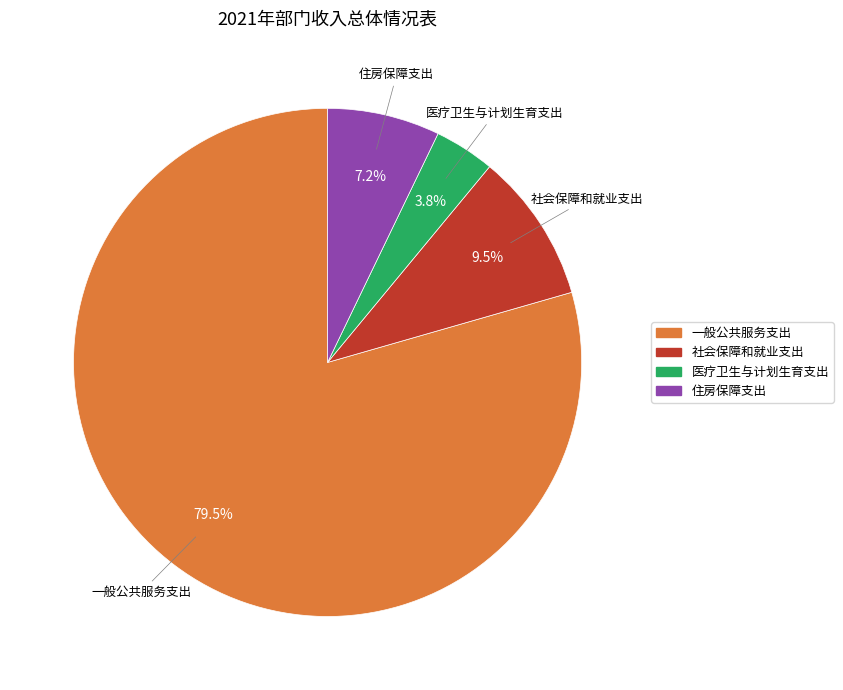

Rank the categories by value from lowest to highest.

医疗卫生与计划生育支出, 住房保障支出, 社会保障和就业支出, 一般公共服务支出